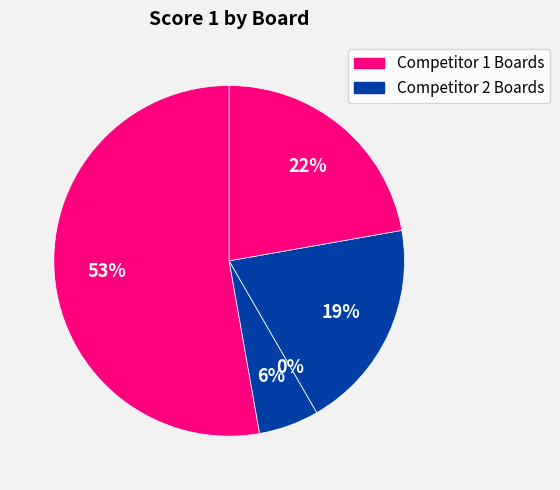

How many slices are in this pie chart?

5